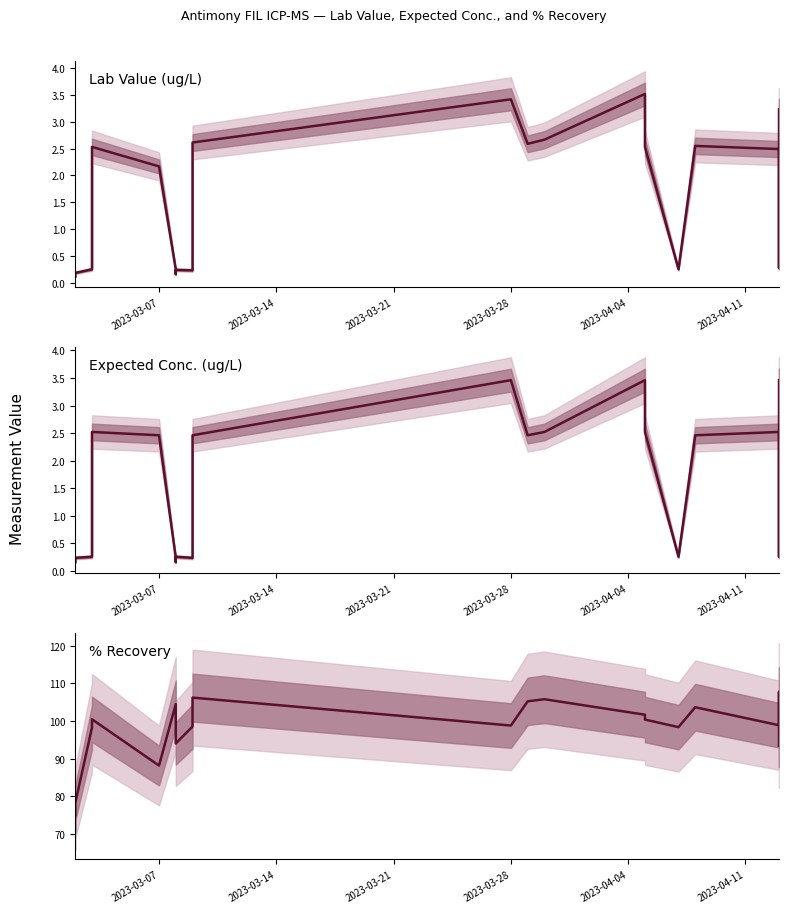

How many lines are shown in the chart?

3